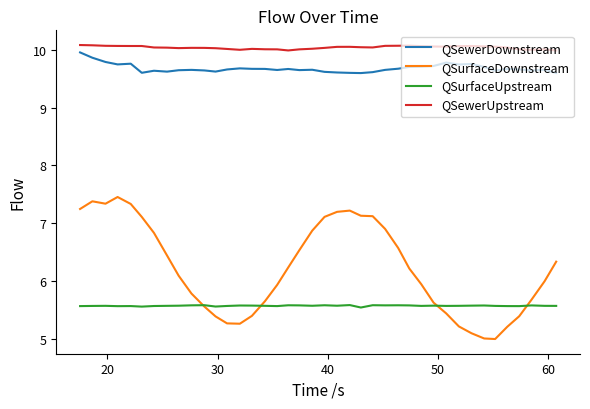

What is the highest value of the QSewerUpstream series?

10.1